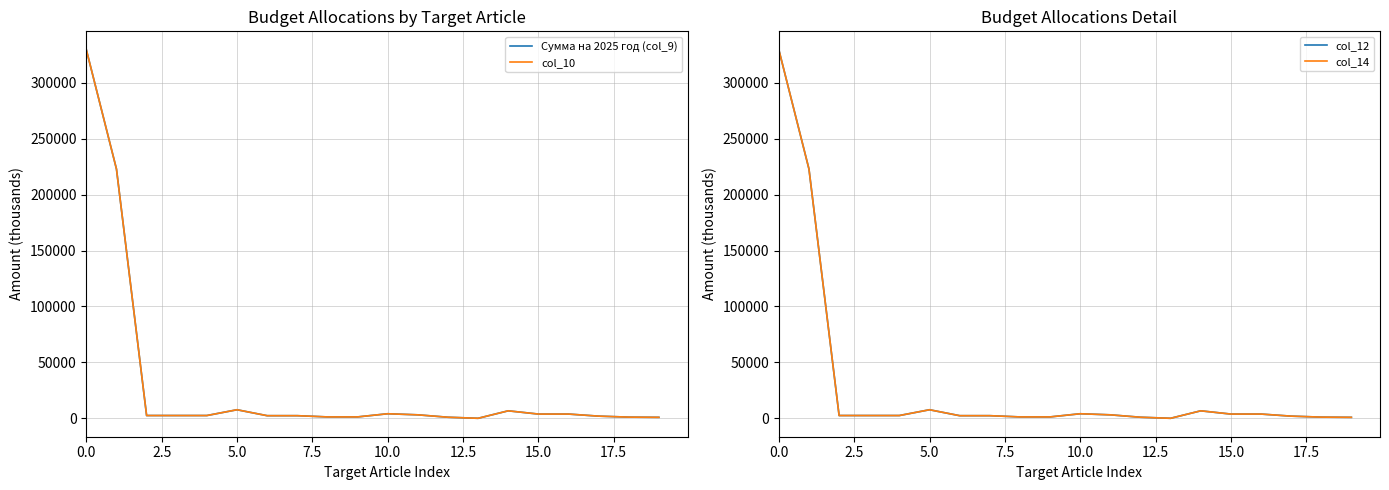

True or false: Сумма на 2025 год (col_9) and col_12 intersect in this chart.

False